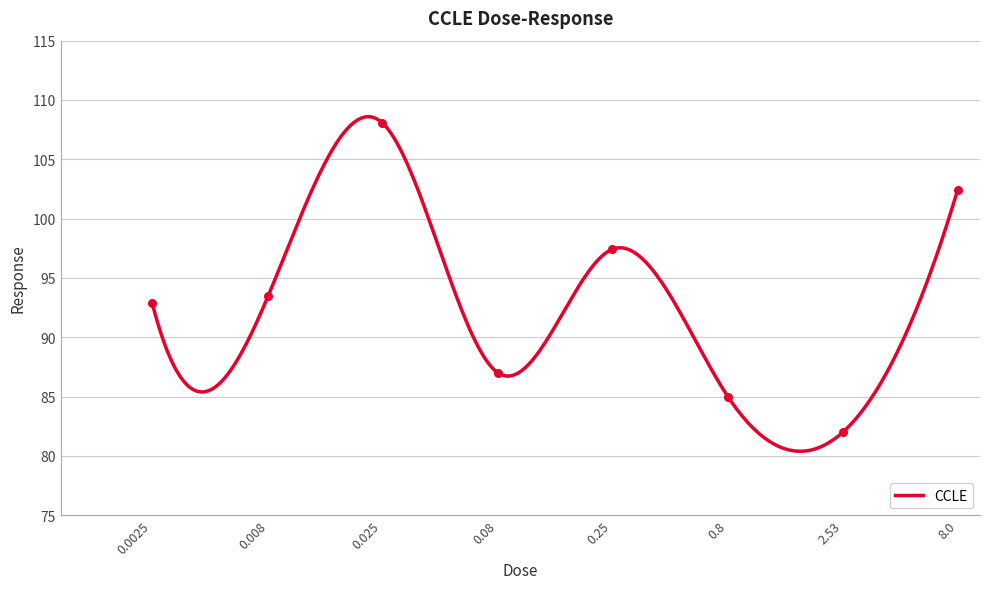

Approximately how many times larger is the value at 0.25 compared to 8.0?

1.0